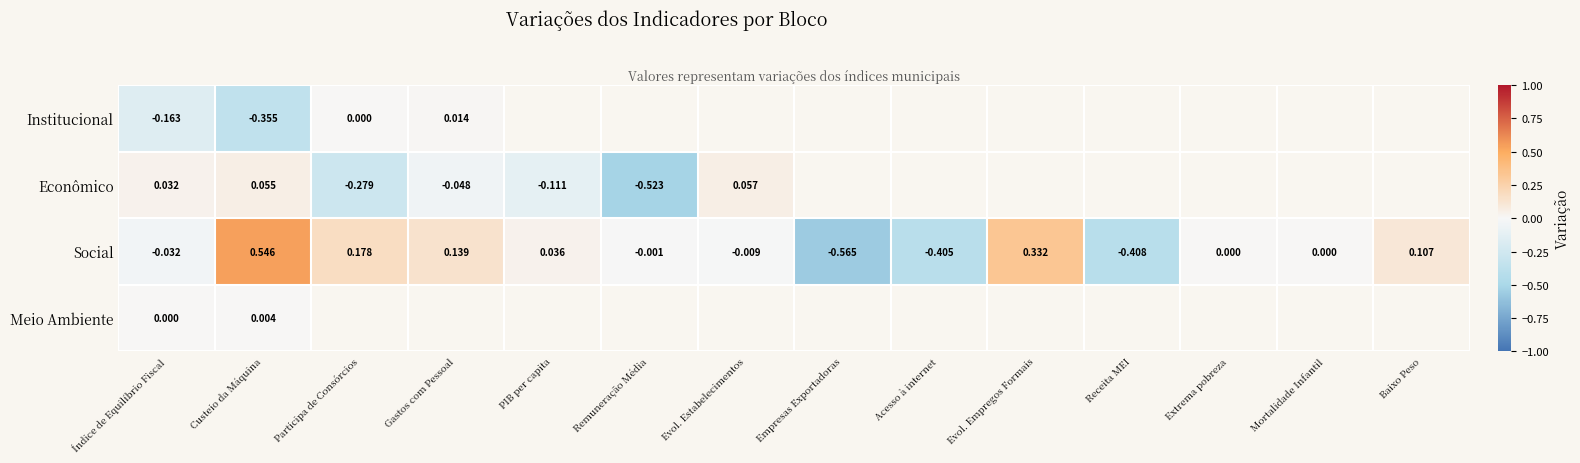

At which category does the chart reach its peak across all series?

Custeio da Máquina